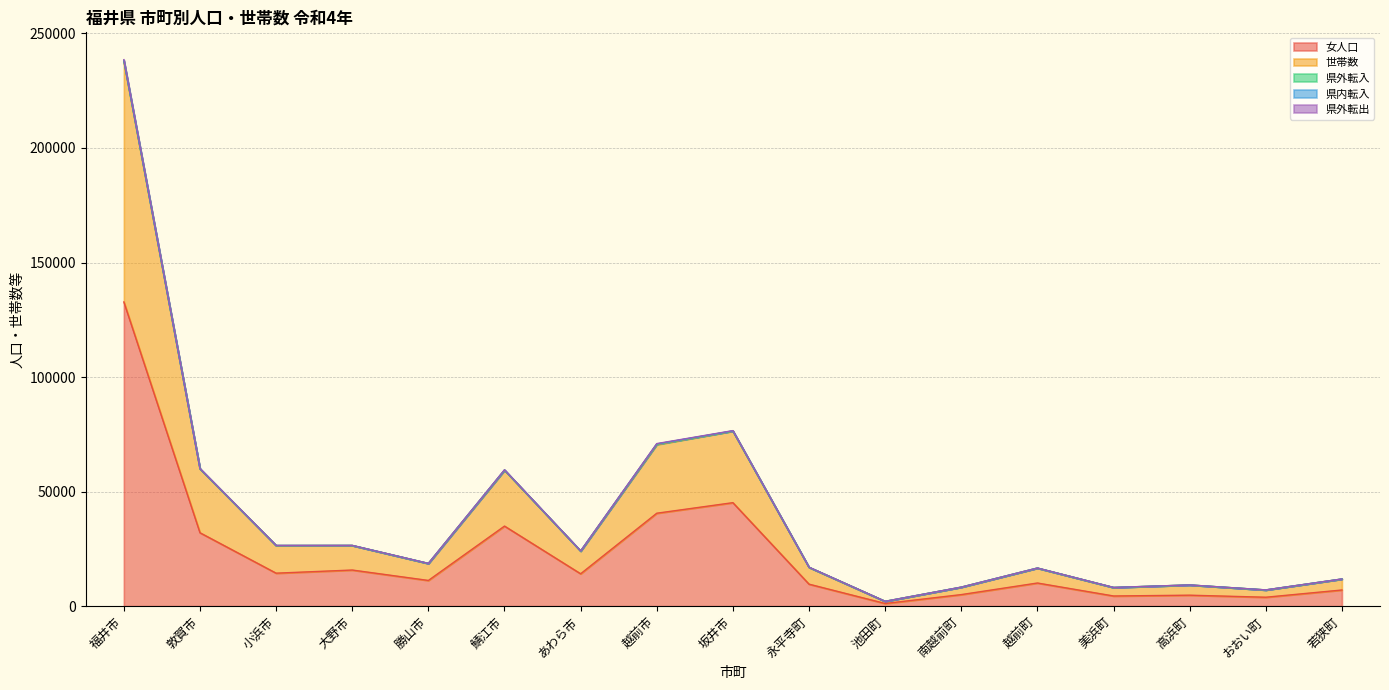

At which category is the sum across all series the highest?

福井市